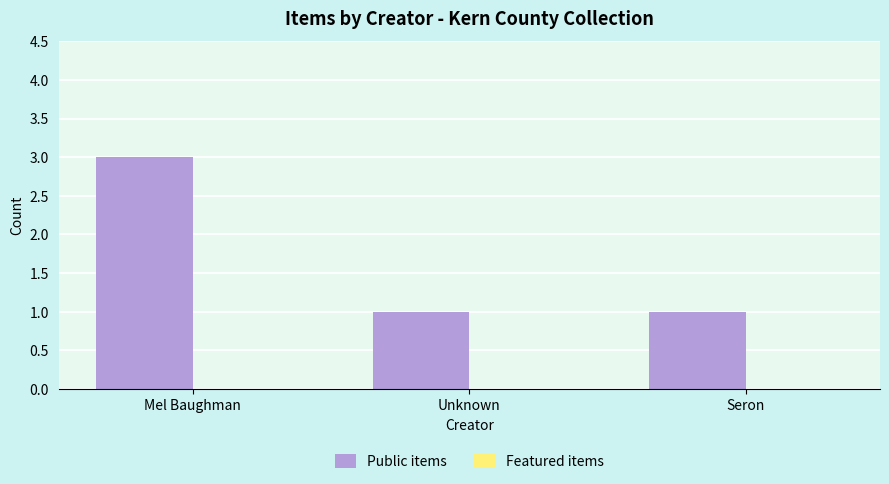

What is the ratio of the value at Unknown to the value at Seron?

1.0